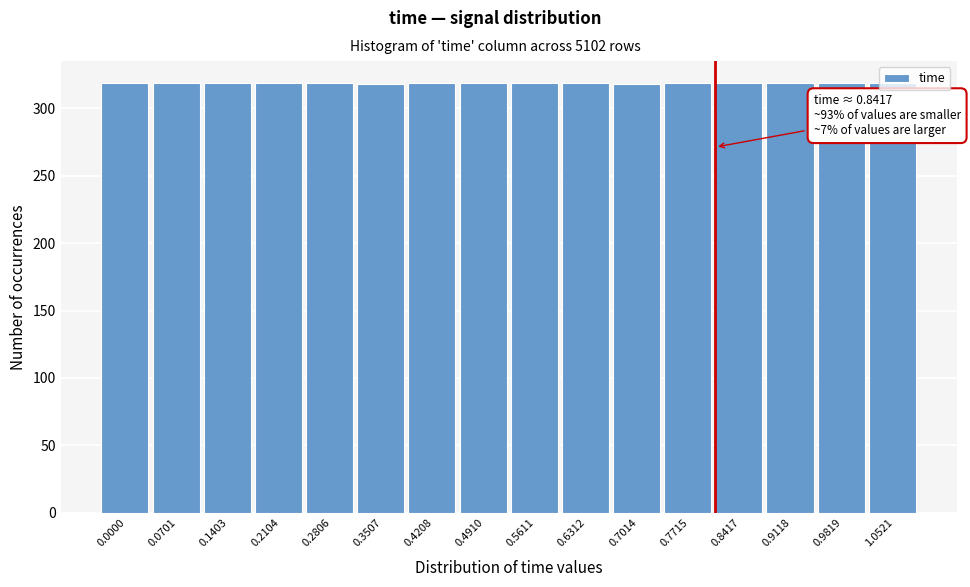

Approximately how many times larger is the value at 0.4208 compared to 0.0701?

1.0